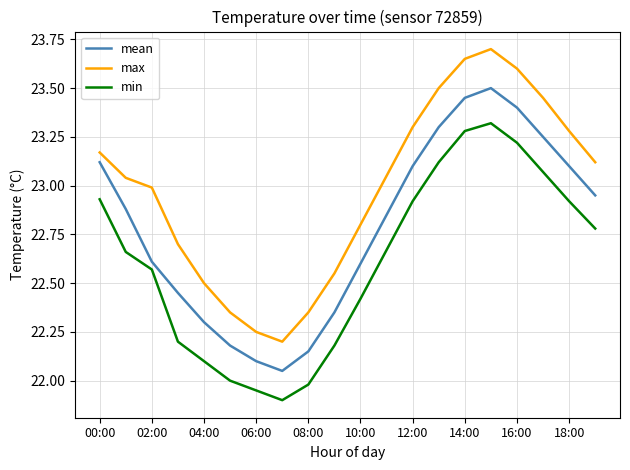

How many lines are shown in the chart?

3